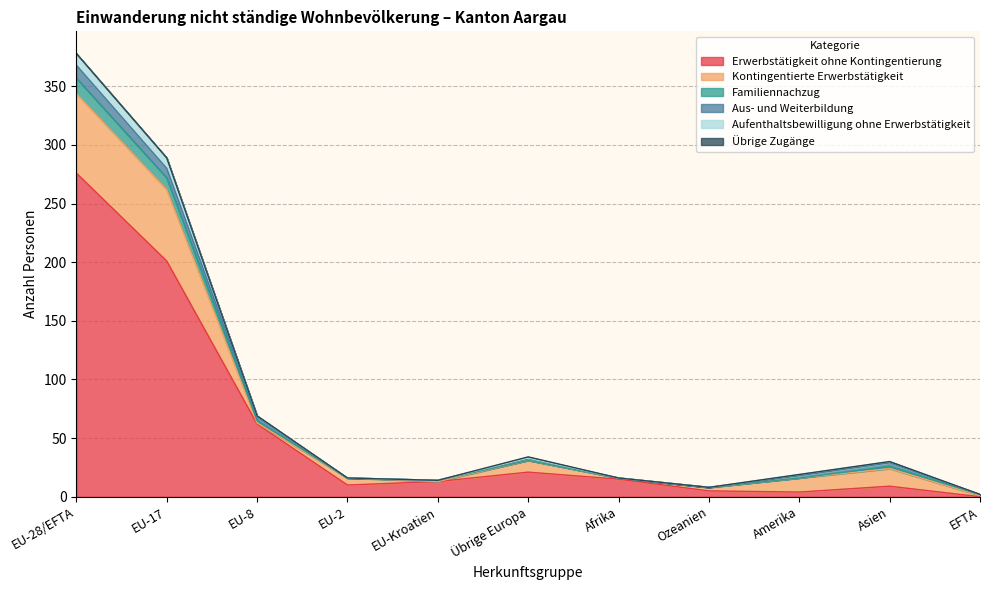

List the labels in order of Erwerbstätigkeit ohne Kontingentierung value, smallest first.

EFTA, Amerika, Ozeanien, Asien, EU-2, EU-Kroatien, Afrika, Übrige Europa, EU-8, EU-17, EU-28/EFTA